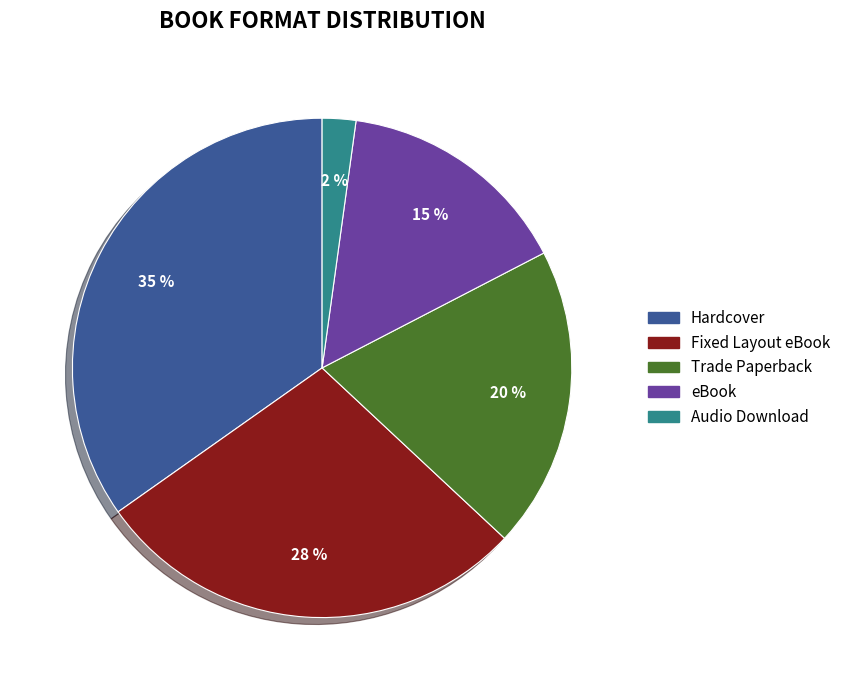

What is the smallest slice in the pie chart?

Audio Download